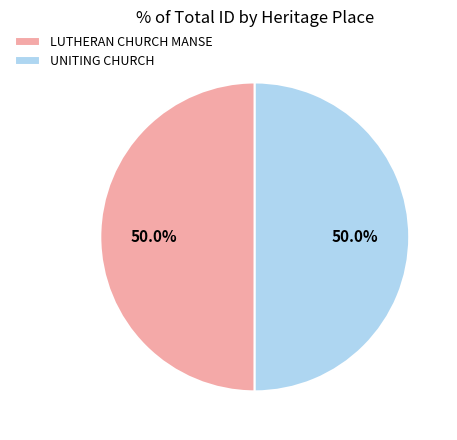

What percentage is the LUTHERAN CHURCH MANSE slice, to the nearest percent?

50%